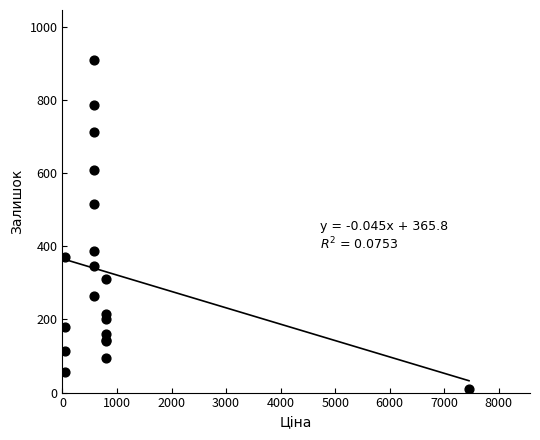

What Y value in the scatter plot is closest to 460?

516